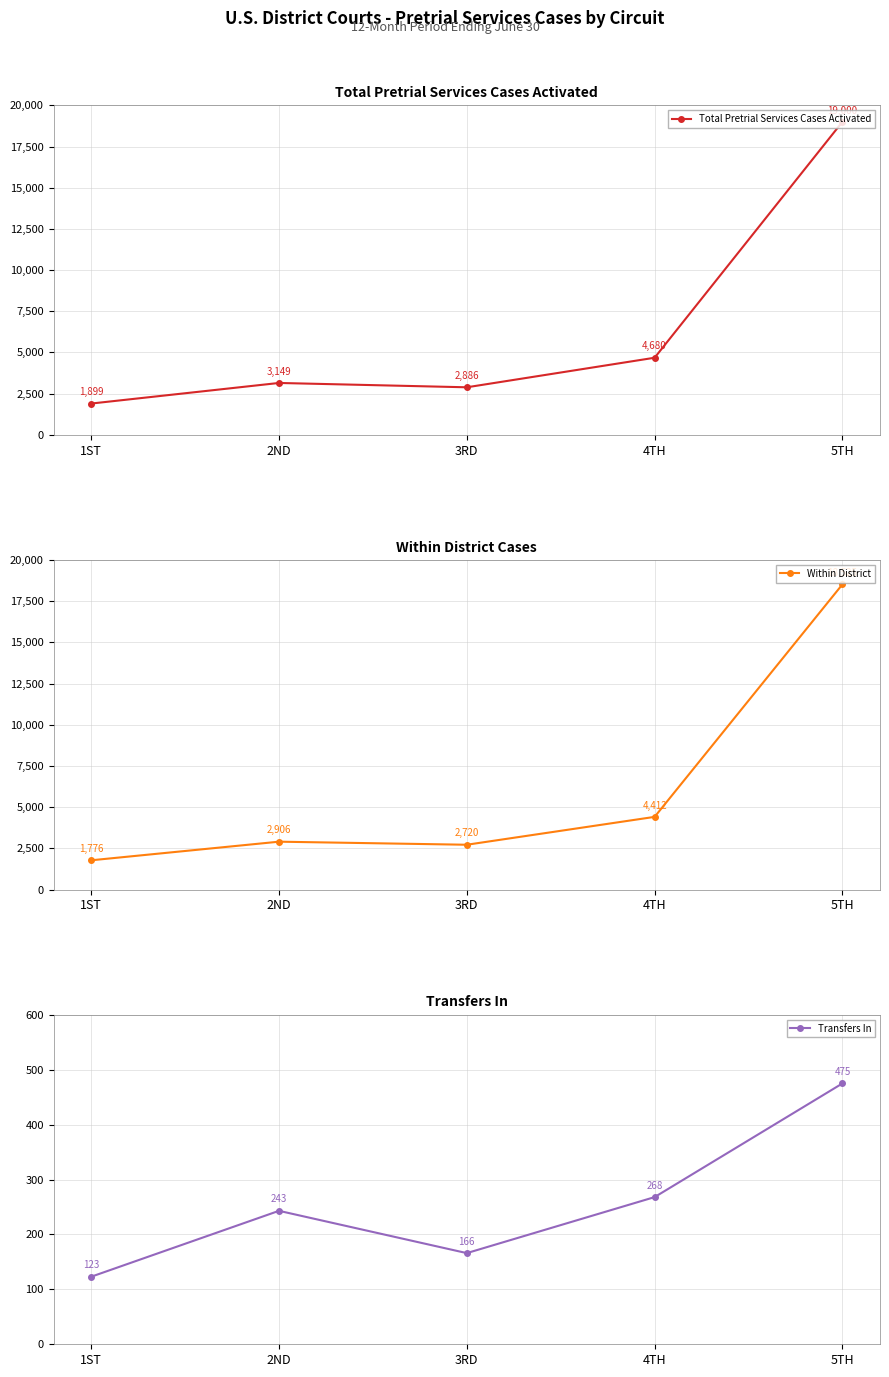

At which label does Within District first exceed 2906?

4TH